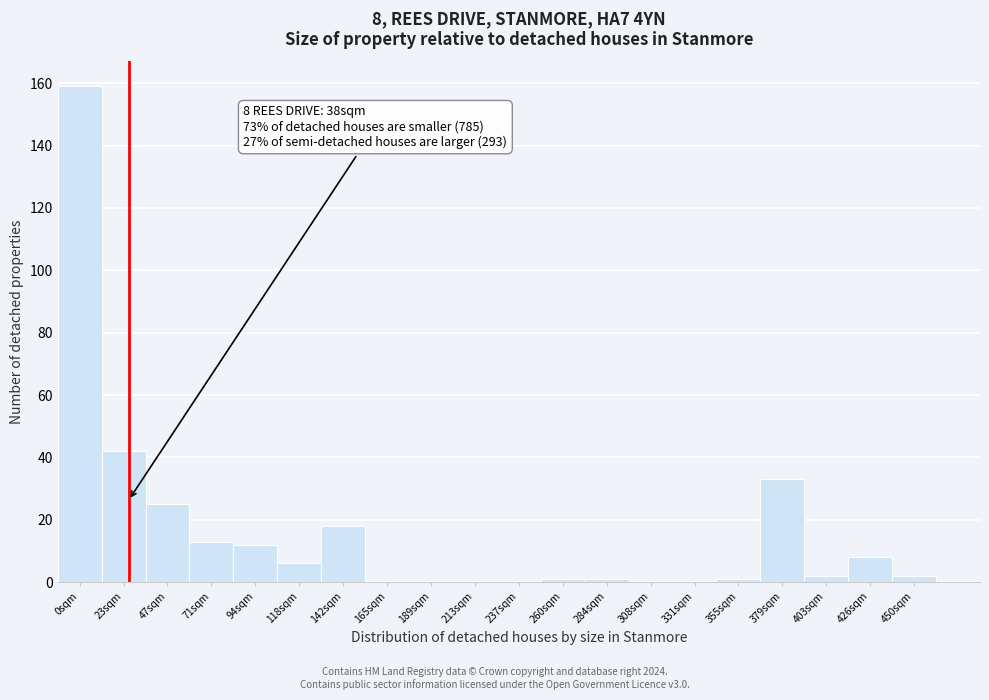

Reading right to left, what are all the values shown in this chart?

450sqm=2	426sqm=8	403sqm=2	379sqm=33	355sqm=1	331sqm=0	308sqm=0	284sqm=1	260sqm=1	237sqm=0	213sqm=0	189sqm=0	165sqm=0	142sqm=18	118sqm=6	94sqm=12	71sqm=13	47sqm=25	23sqm=42	0sqm=159